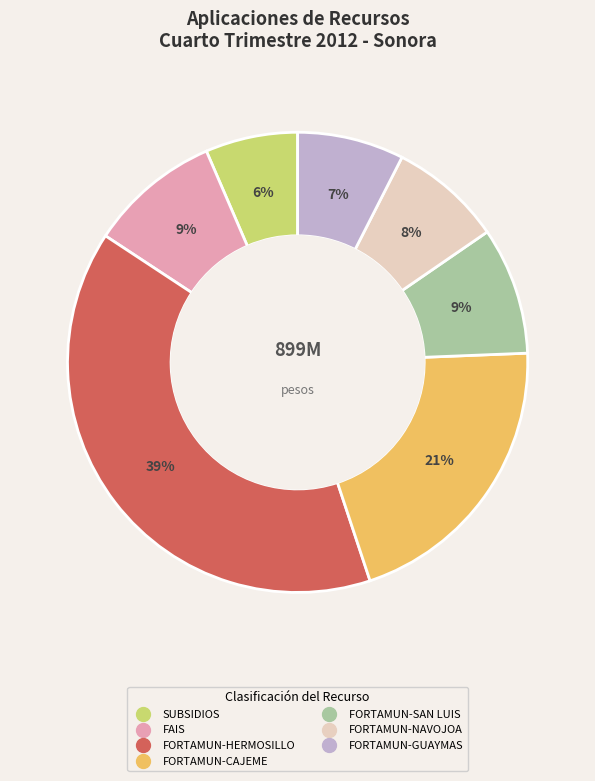

Which has a higher value, FORTAMUN-HERMOSILLO or FORTAMUN-CAJEME?

FORTAMUN-HERMOSILLO